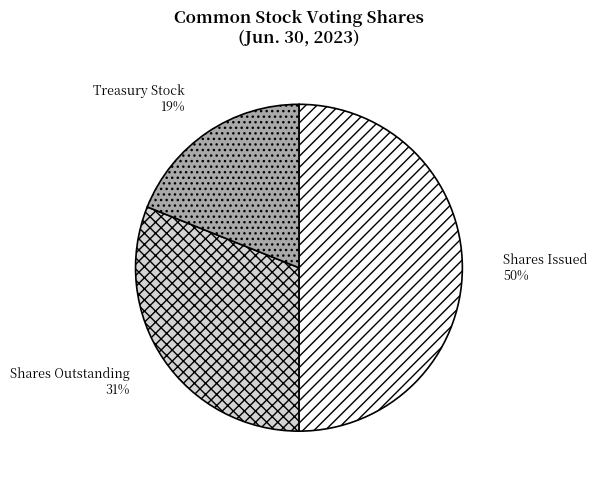

What percentage is the Shares Issued slice, to the nearest percent?

50%